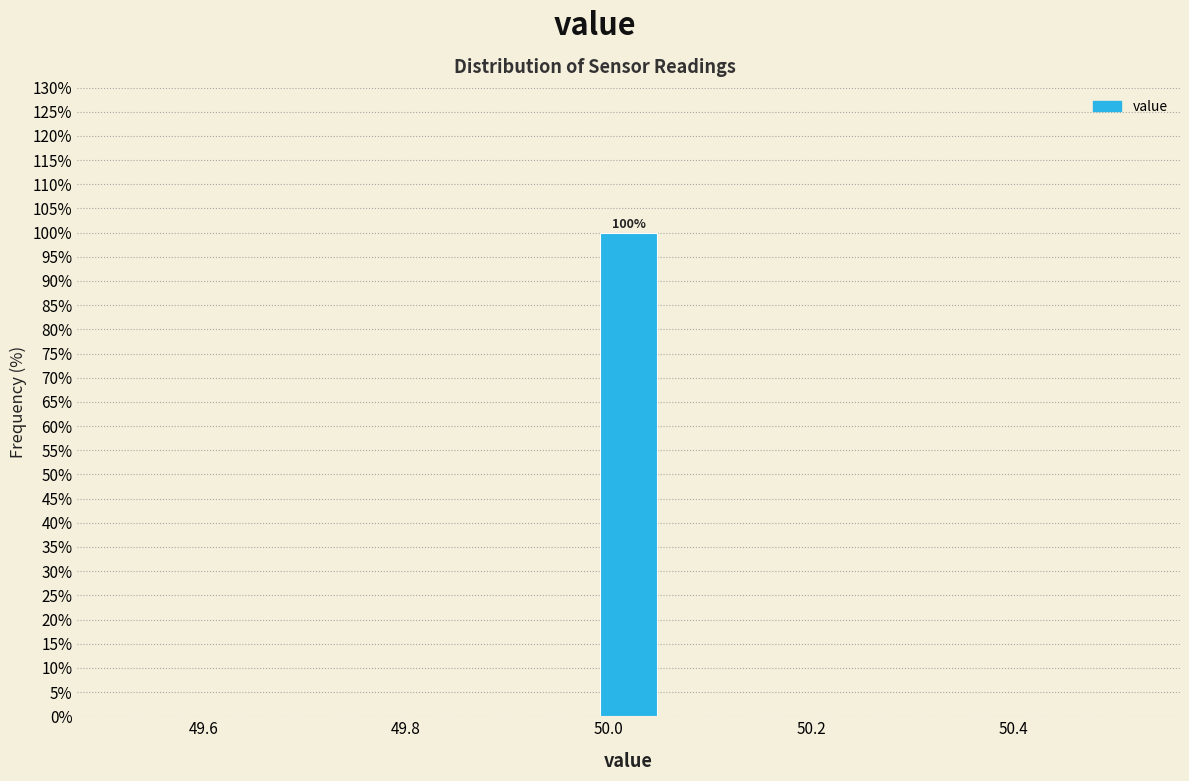

Read against the x-axis, roughly where is the centre of the tallest bar?

50.02